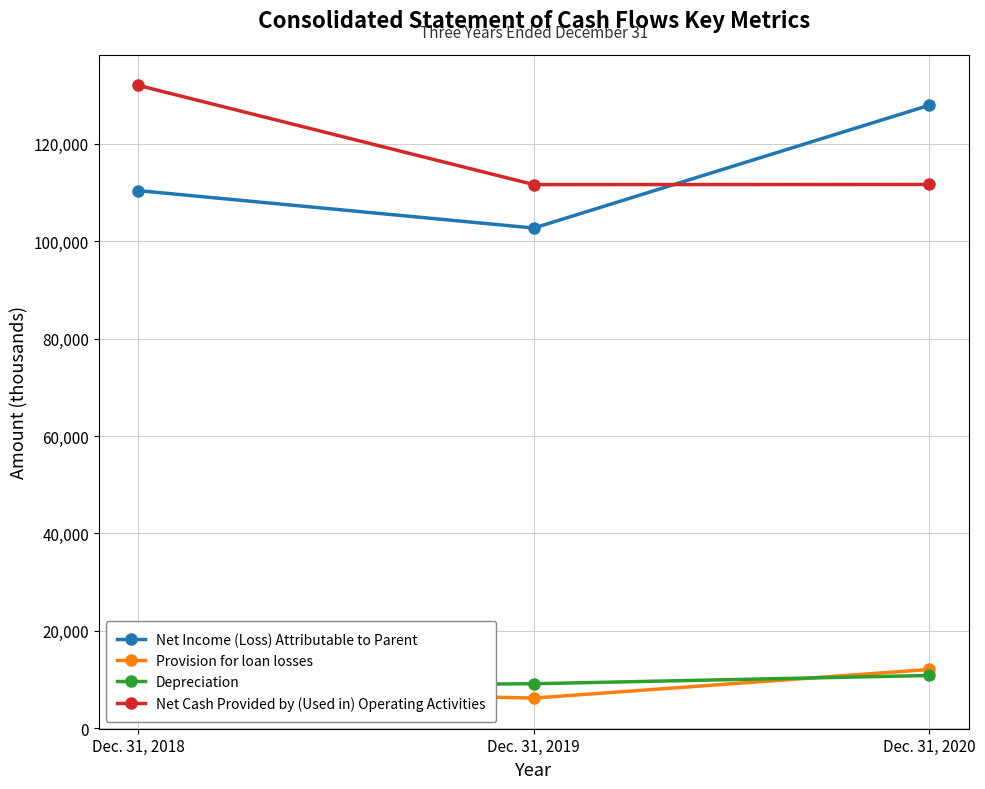

What is the maximum value for Net Income (Loss) Attributable to Parent?

127923